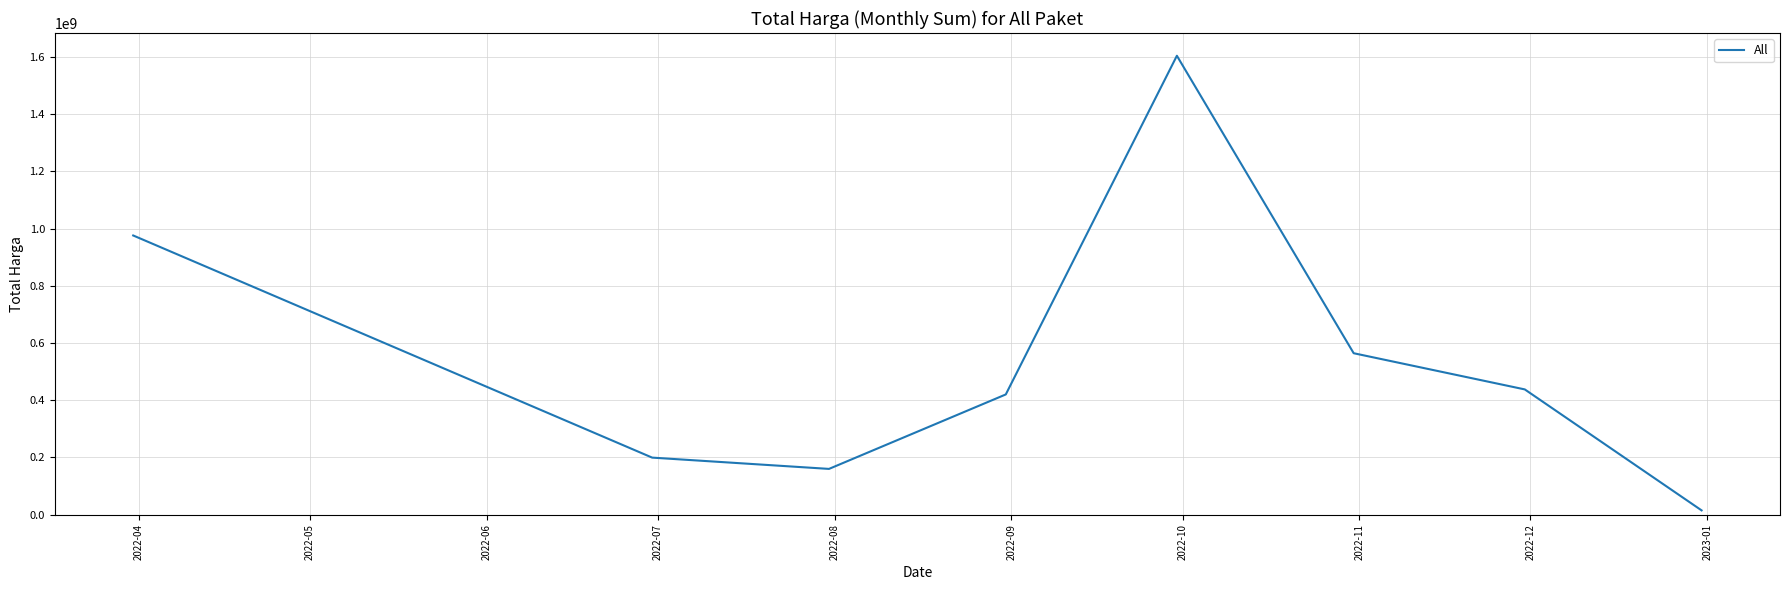

How many interior local valleys (lower than both neighbors) does the data have?

1